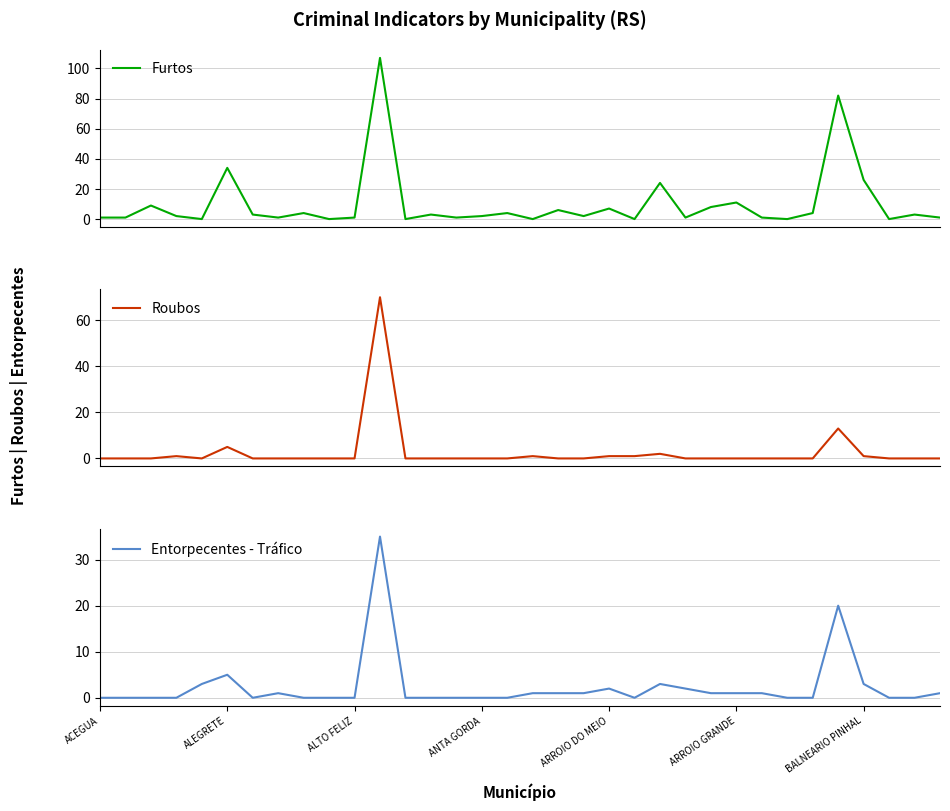

Which series has the largest total across all categories?

Furtos